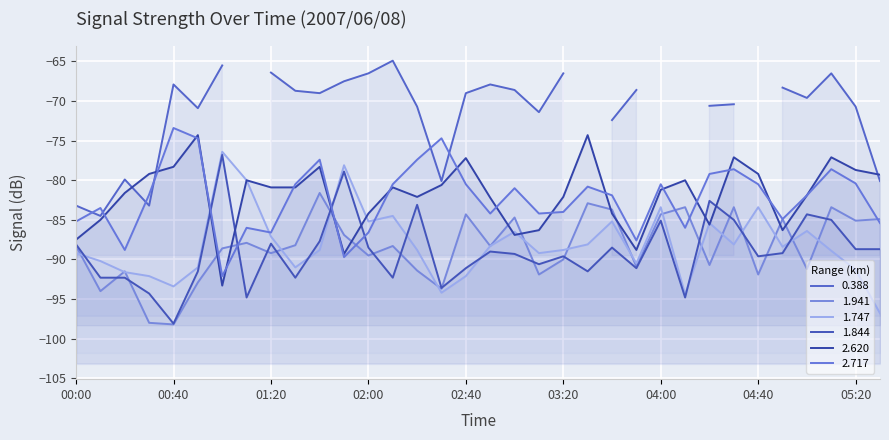

List the labels in order of 1.747 value, smallest first.

05:30, 04:10, 02:30, 00:40, 00:30, 02:40, 00:20, 05:20, 00:50, 01:30, 03:50, 00:10, 00:00, 03:10, 05:10, 01:40, 02:20, 03:20, 04:50, 02:50, 03:30, 04:30, 01:20, 03:00, 05:00, 04:20, 02:00, 03:40, 02:10, 04:00, 04:40, 01:10, 01:50, 01:00